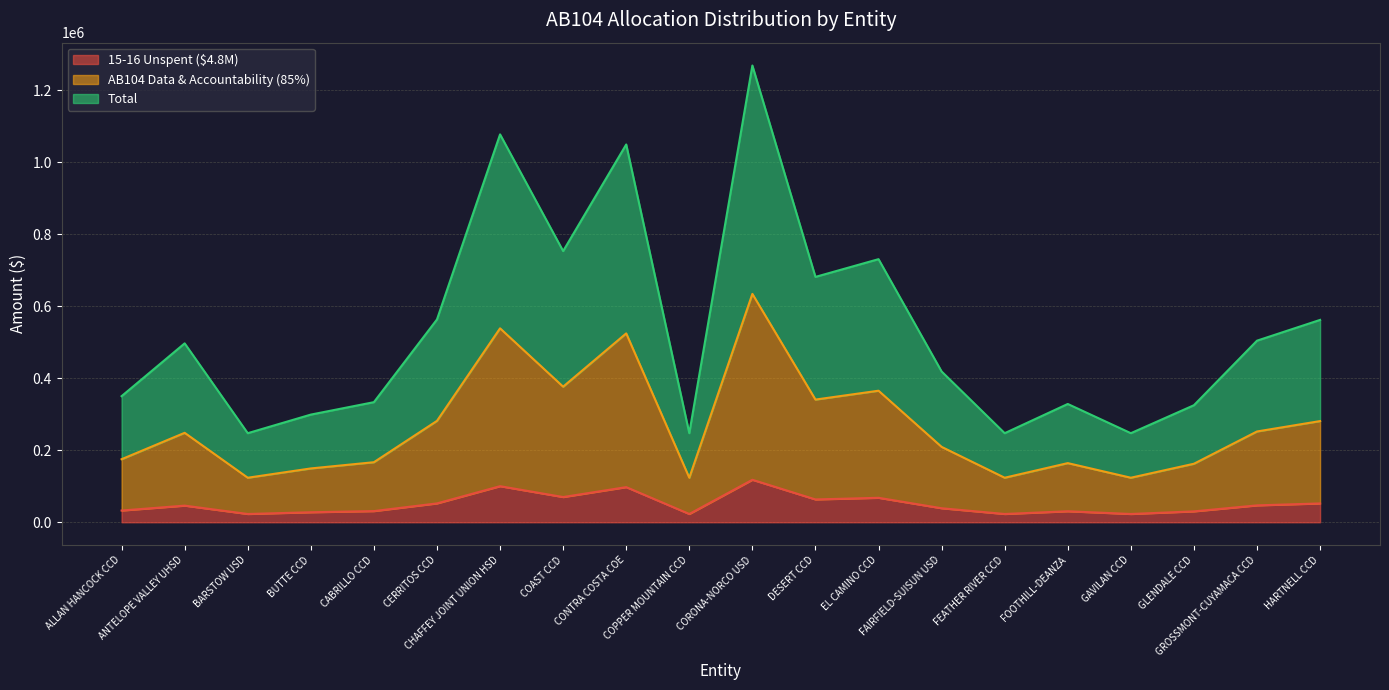

Reading left to right, extract all data points from this chart.

15-16 Unspent ($4.8M): ALLAN HANCOCK CCD=32581	ANTELOPE VALLEY UHSD=46228	BARSTOW USD=23016	BUTTE CCD=27819	CABRILLO CCD=31033	CERRITOS CCD=52403	CHAFFEY JOINT UNION HSD=100224	COAST CCD=70072	CONTRA COSTA COE=97615	COPPER MOUNTAIN CCD=23016	CORONA-NORCO USD=118019	DESERT CCD=63401	EL CAMINO CCD=67982	FAIRFIELD-SUISUN USD=38962	FEATHER RIVER CCD=23016	FOOTHILL-DEANZA=30567	GAVILAN CCD=23016	GLENDALE CCD=30242	GROSSMONT-CUYAMACA CCD=46921	HARTNELL CCD=52289
AB104 Data & Accountability (85%): ALLAN HANCOCK CCD=175125	ANTELOPE VALLEY UHSD=248476	BARSTOW USD=123711	BUTTE CCD=149528	CABRILLO CCD=166804	CERRITOS CCD=281665	CHAFFEY JOINT UNION HSD=538706	COAST CCD=376642	CONTRA COSTA COE=524682	COPPER MOUNTAIN CCD=123711	CORONA-NORCO USD=634355	DESERT CCD=340780	EL CAMINO CCD=365404	FAIRFIELD-SUISUN USD=209422	FEATHER RIVER CCD=123711	FOOTHILL-DEANZA=164298	GAVILAN CCD=123711	GLENDALE CCD=162552	GROSSMONT-CUYAMACA CCD=252201	HARTNELL CCD=281054
Total: ALLAN HANCOCK CCD=350250	ANTELOPE VALLEY UHSD=496952	BARSTOW USD=247422	BUTTE CCD=299056	CABRILLO CCD=333608	CERRITOS CCD=563330	CHAFFEY JOINT UNION HSD=1077412	COAST CCD=753284	CONTRA COSTA COE=1049364	COPPER MOUNTAIN CCD=247422	CORONA-NORCO USD=1268710	DESERT CCD=681560	EL CAMINO CCD=730808	FAIRFIELD-SUISUN USD=418844	FEATHER RIVER CCD=247422	FOOTHILL-DEANZA=328596	GAVILAN CCD=247422	GLENDALE CCD=325104	GROSSMONT-CUYAMACA CCD=504402	HARTNELL CCD=562108